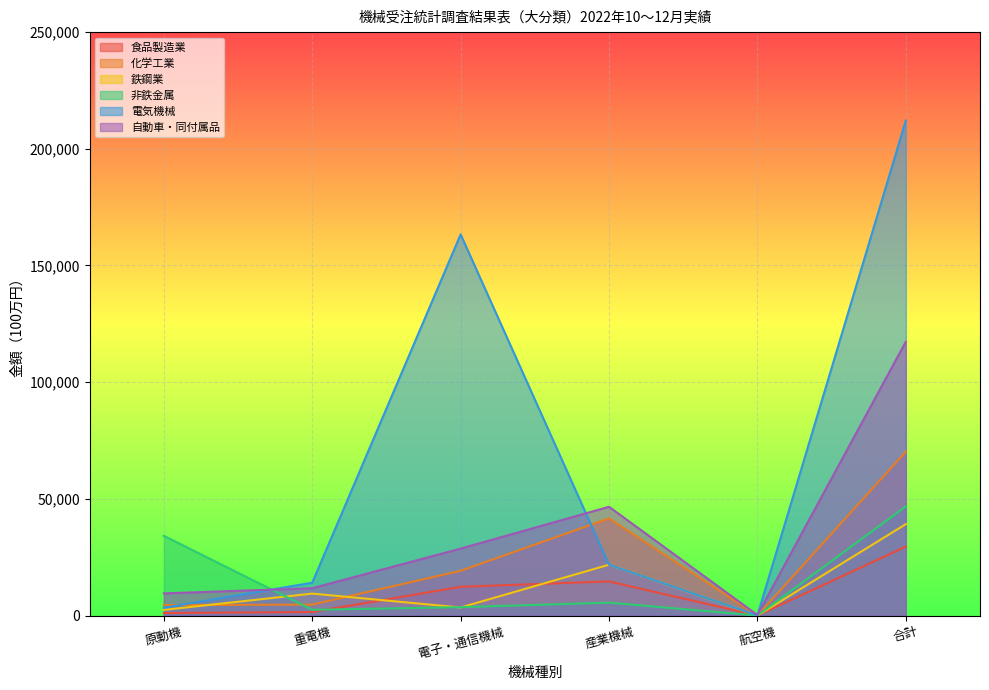

The value of 電気機械 at 産業機械 is 21793. True or false?

True